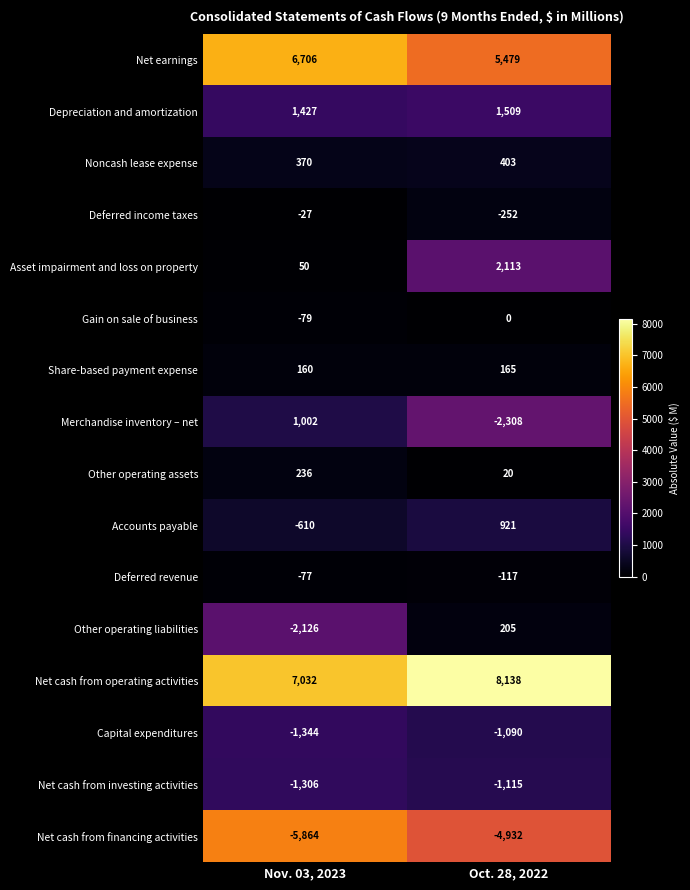

Between Nov. 03, 2023 and Oct. 28, 2022, which series saw the biggest shift?

Merchandise inventory – net